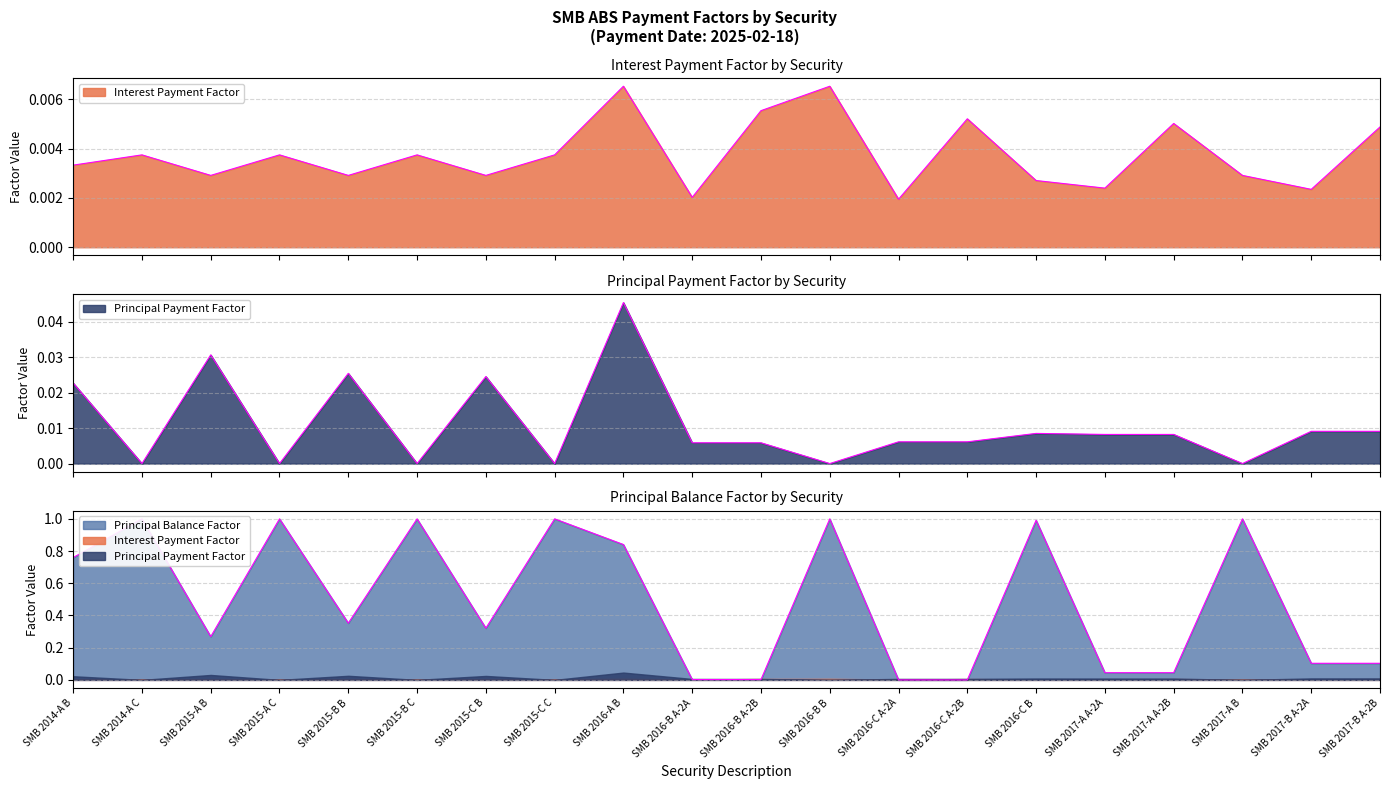

What is the difference between the highest and lowest values at SMB 2017-B A-2A?

0.1